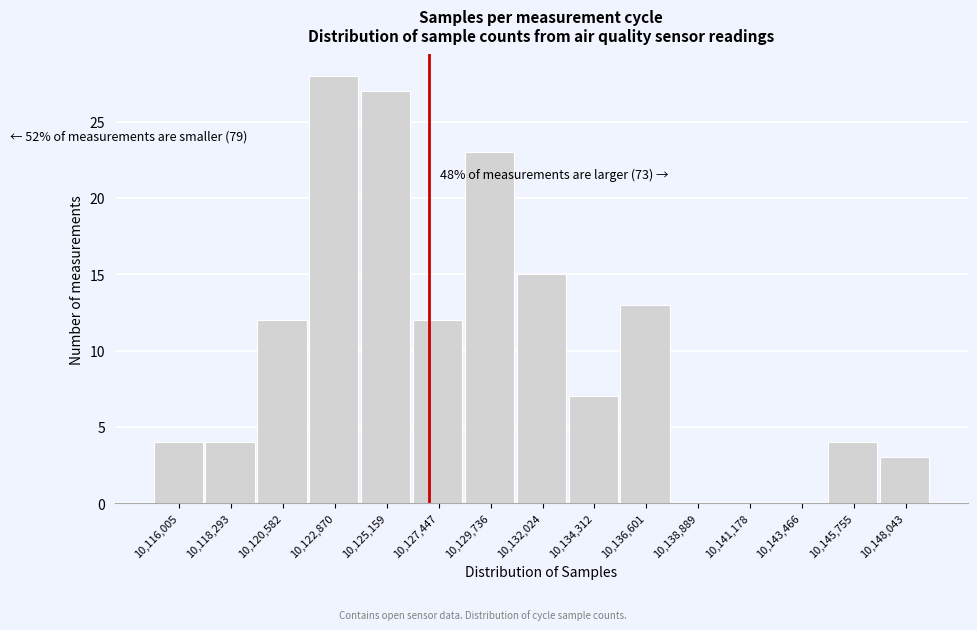

Which range on the x-axis has the tallest bar?

10121500 to 10124000